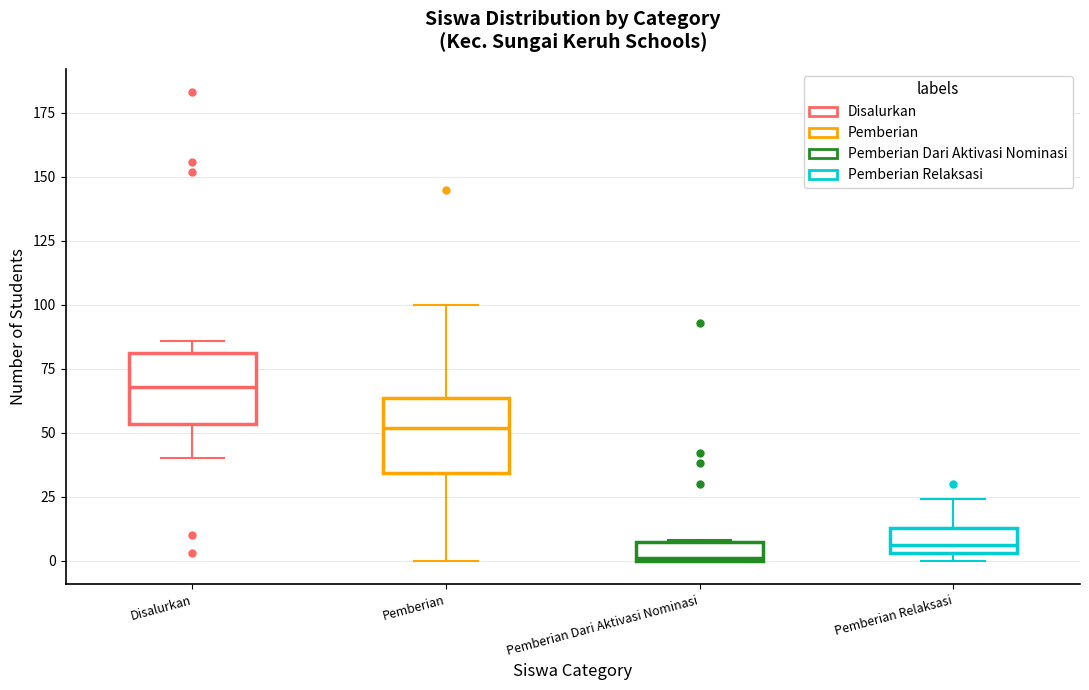

Where is the lower edge of the box for Disalurkan on the y-axis? The values are not printed on the chart, so give them approximately, as read against the axis.

55